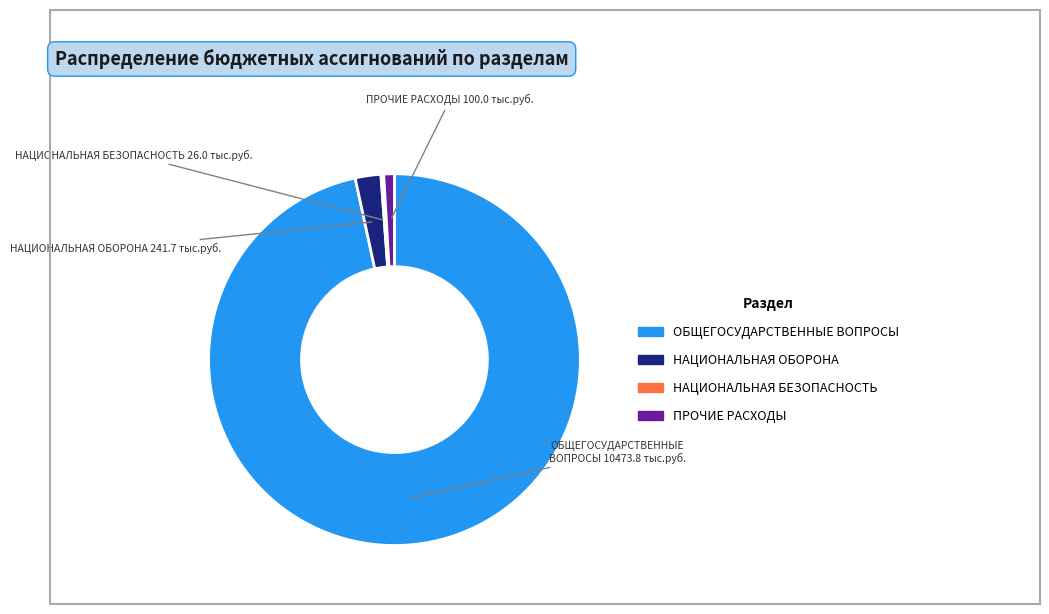

Which category accounts for the majority?

ОБЩЕГОСУДАРСТВЕННЫЕ ВОПРОСЫ